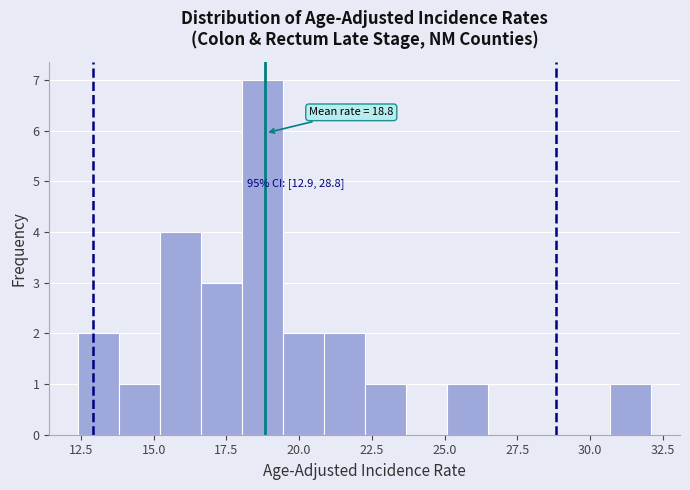

Read against the x-axis, roughly where is the centre of the tallest bar?

18.5